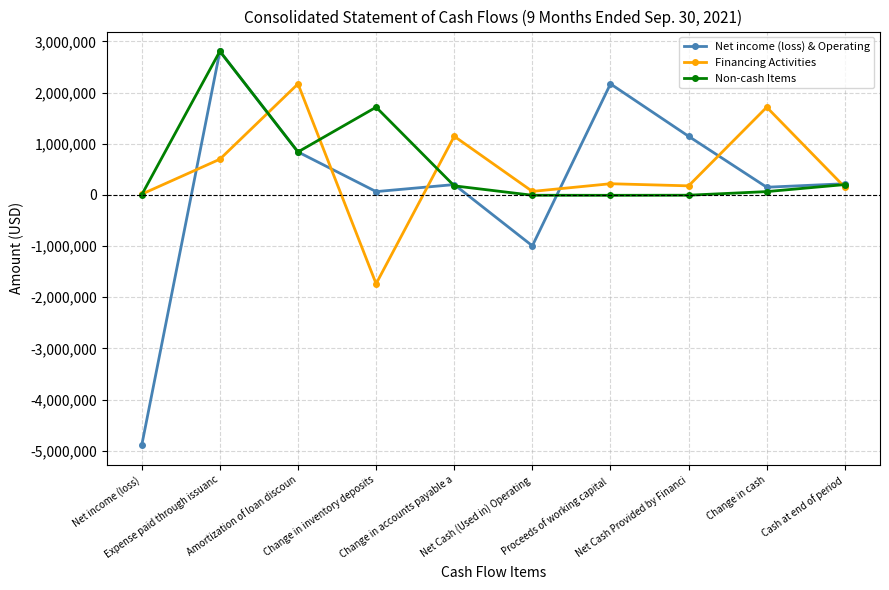

True or false: Financing Activities has more than 2 interior local peaks.

True